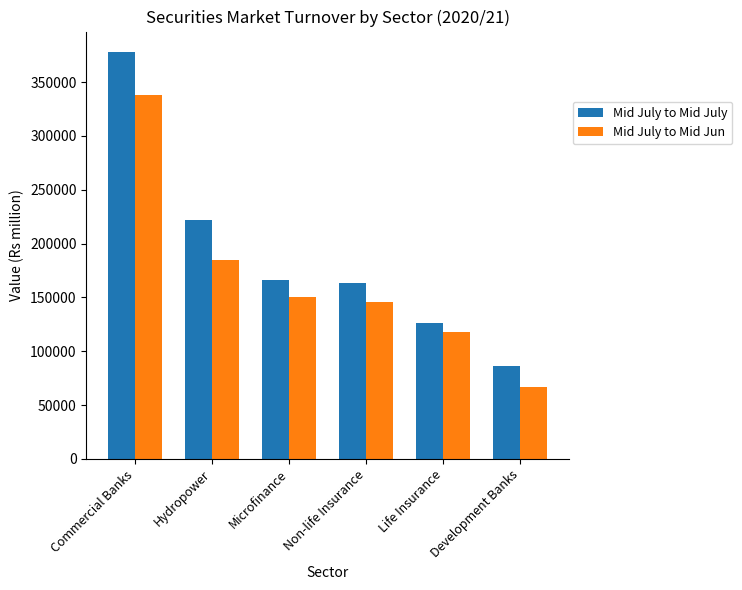

At which label is Mid July to Mid Jun closest to 202662?

Hydropower